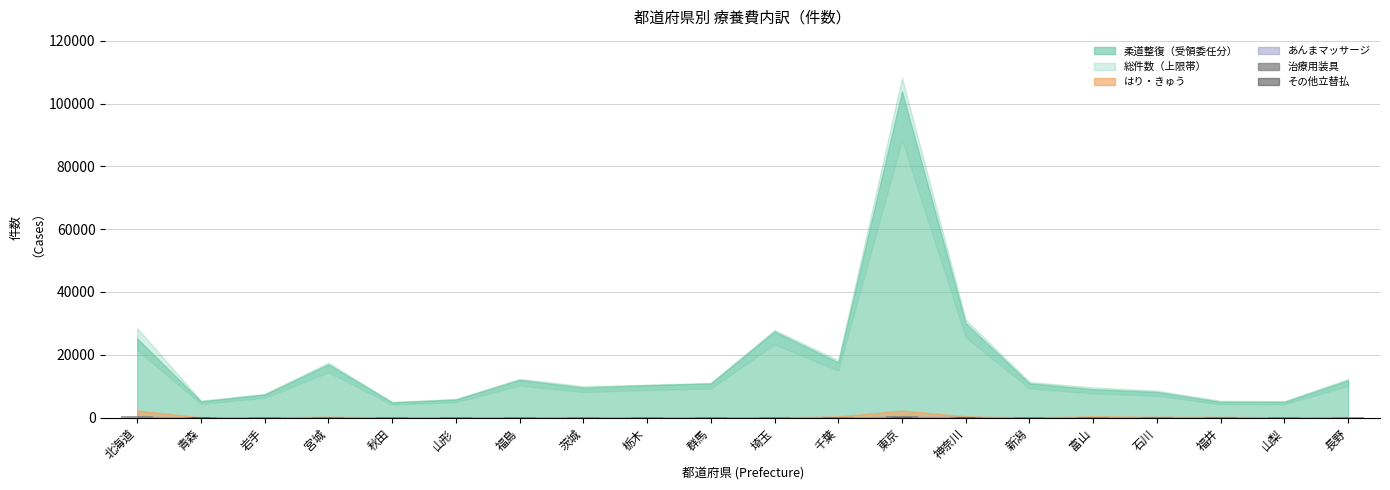

Is the value of 治療用装具 at 山形 greater than the value of その他立替払 at 北海道?

Yes